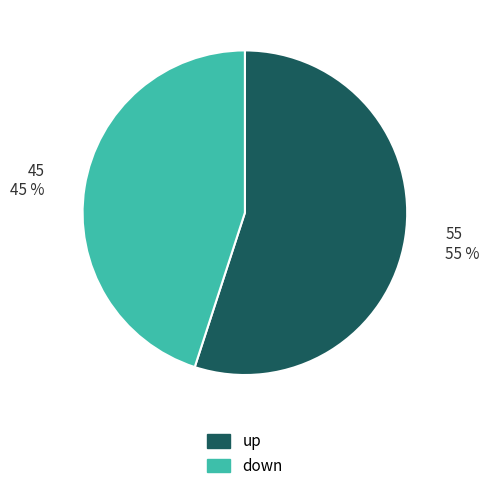

Is it true that up is 55% of the pie?

True